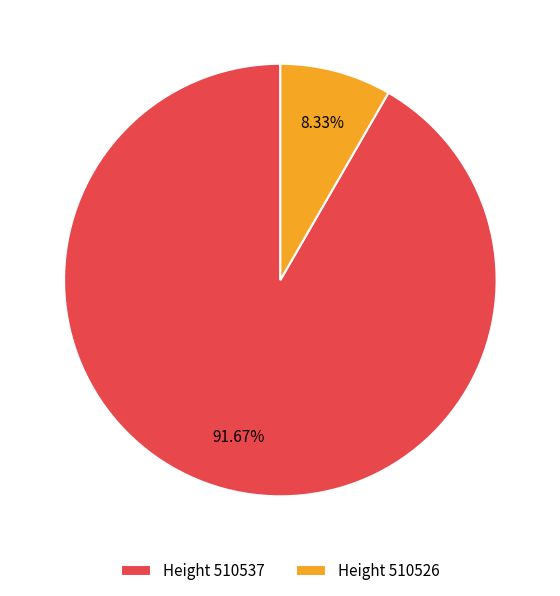

What is the majority slice?

Height 510537